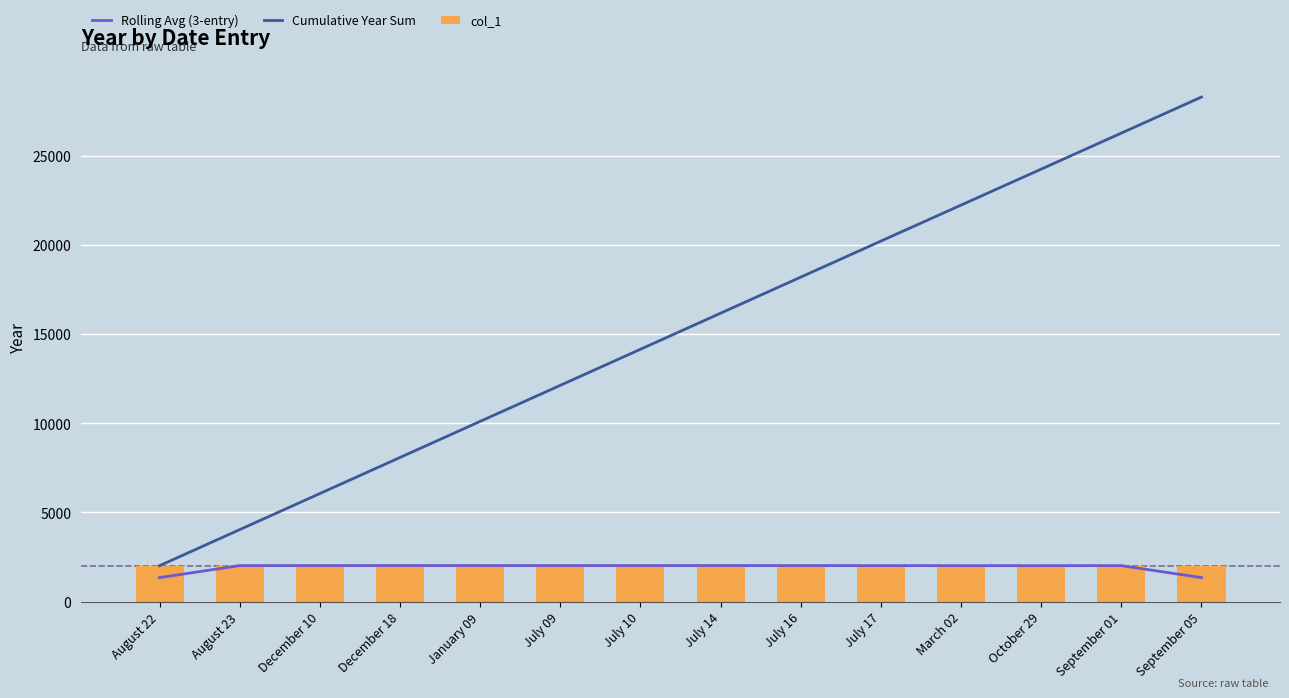

What are all the series names shown in the legend?

Rolling Avg (3-entry), Cumulative Year Sum, col_1